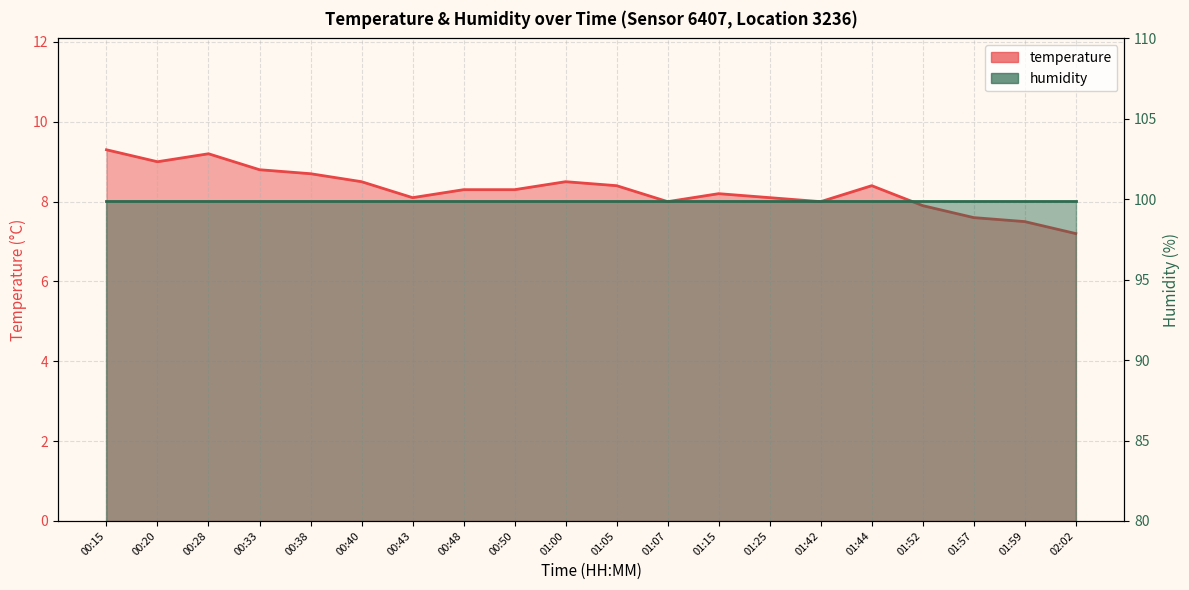

What is the label of the 13th point from the right?

00:48